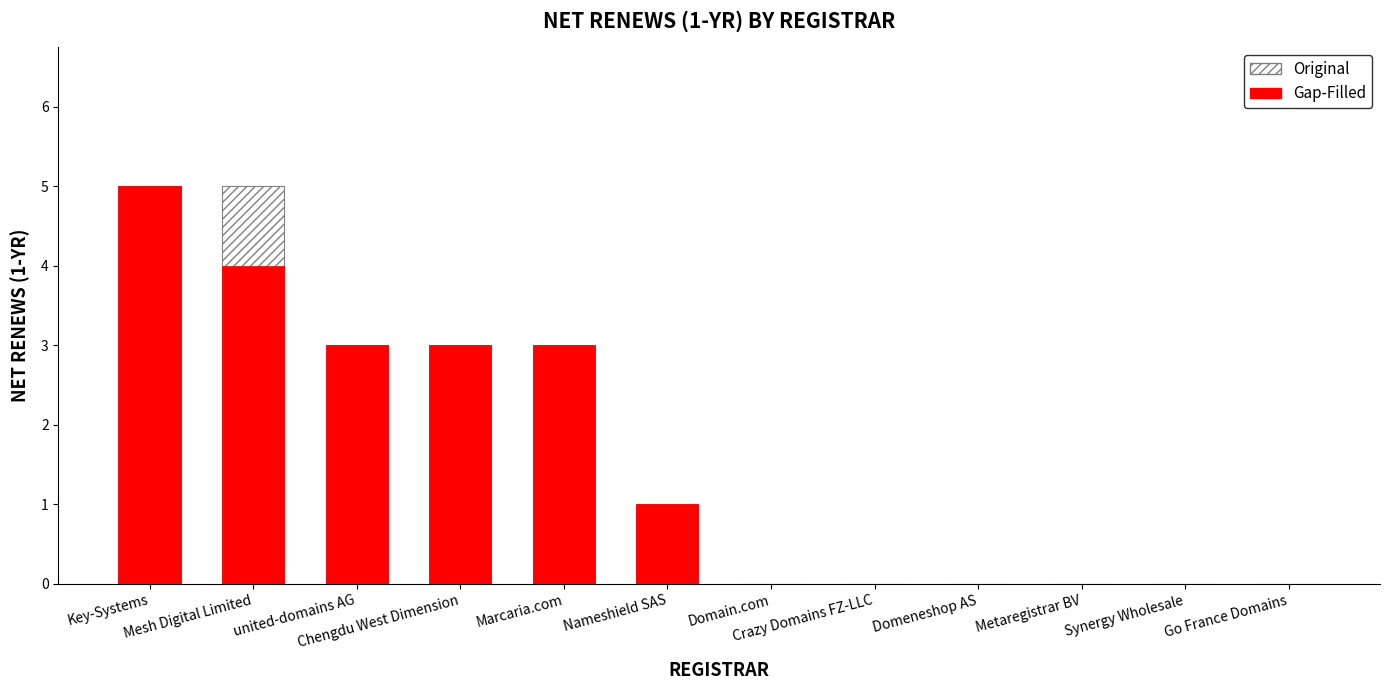

What are all the series names shown in the legend?

Original, Gap-Filled